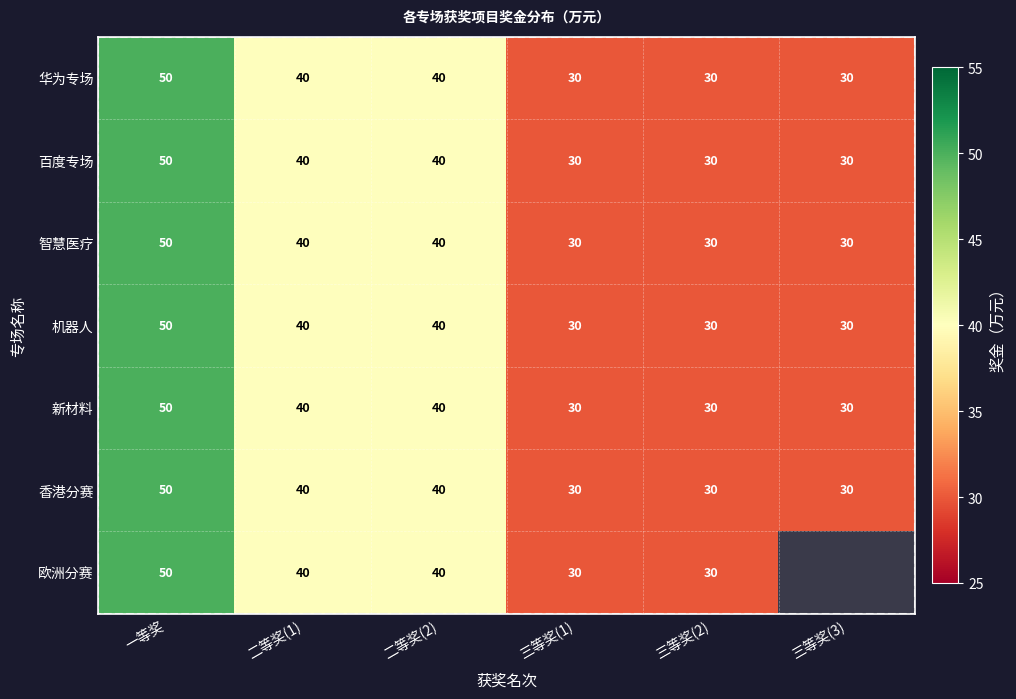

What is the difference between the second highest and second lowest values in the 百度专场 series?

10